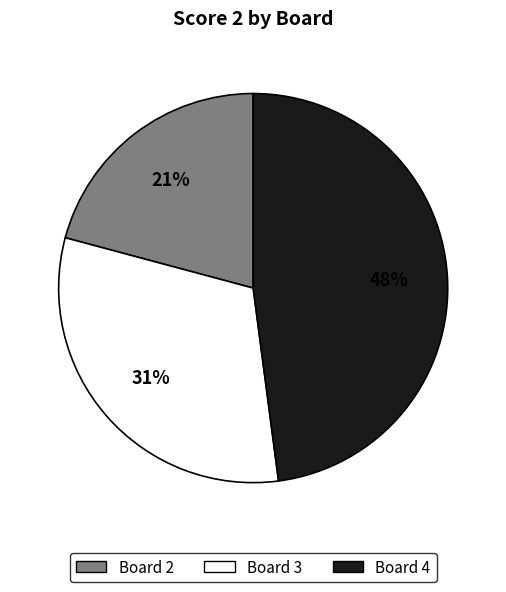

To the nearest percent, what is the difference between the largest and smallest slice percentages?

27%